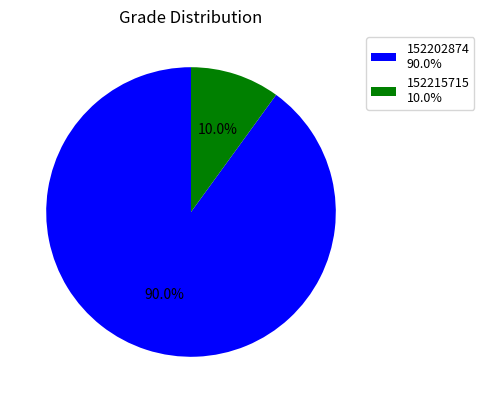

True or false: 152215715 accounts for 22% of the total.

False